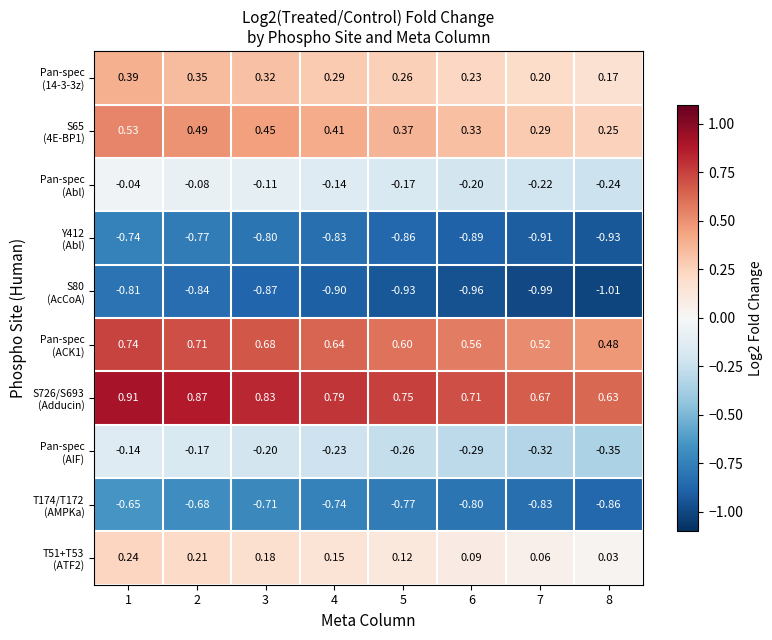

At which category is the sum across all series the highest?

1